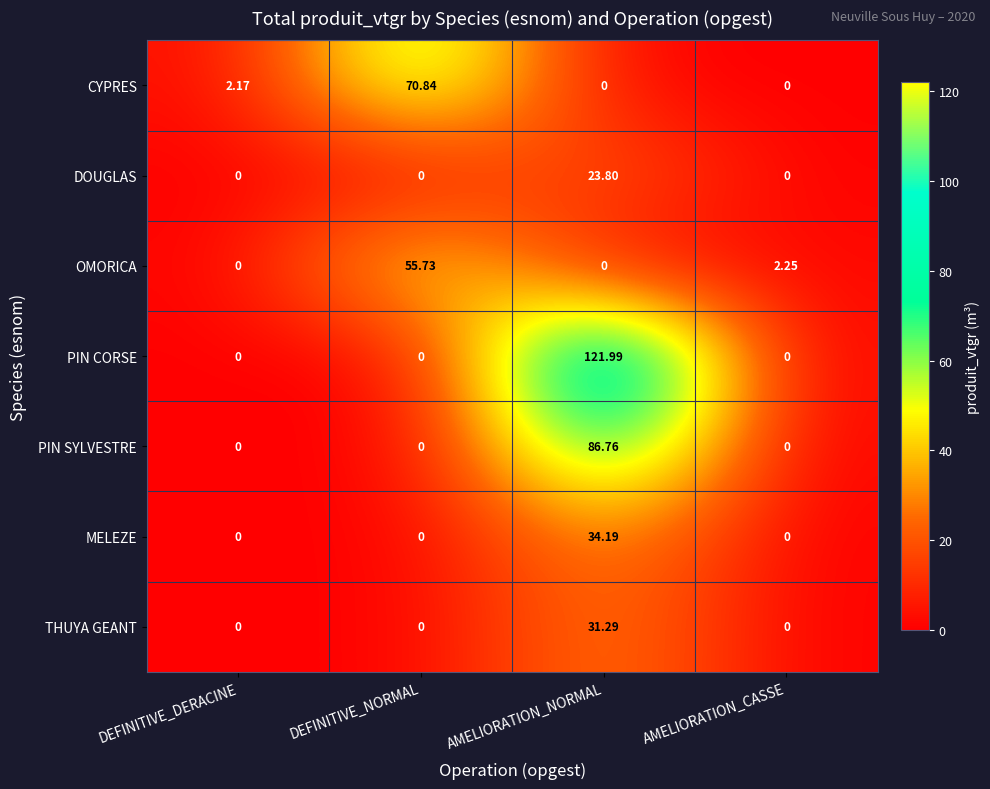

Where does the OMORICA series first go above 2?

DEFINITIVE_NORMAL